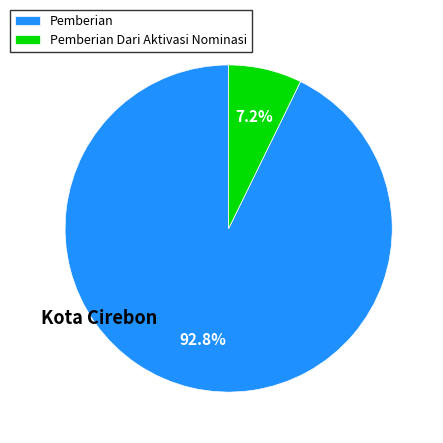

Is there a majority slice in this chart?

Yes